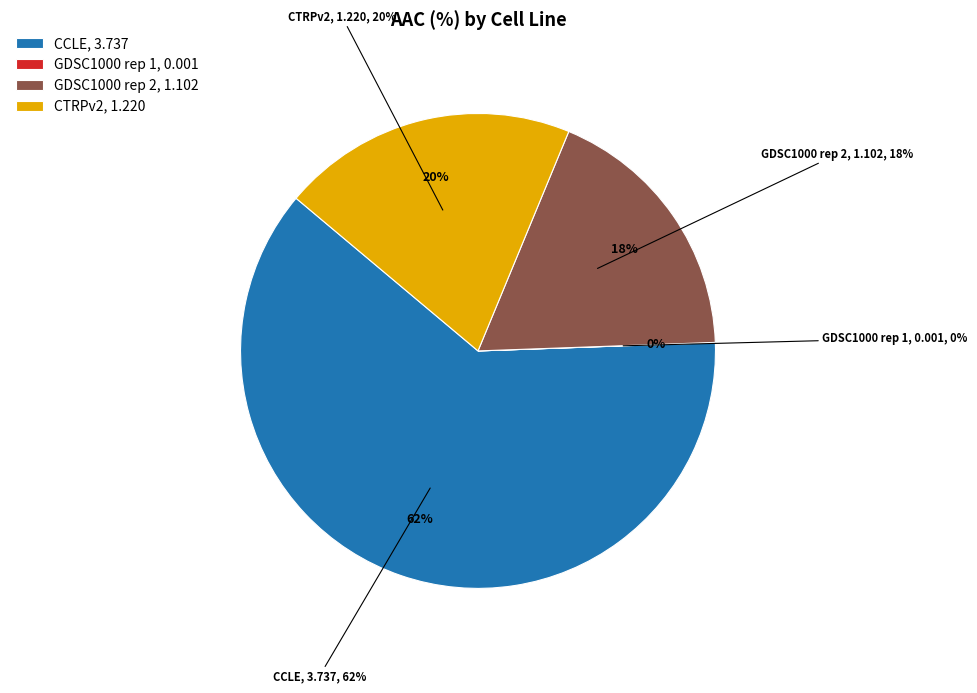

What is the smallest slice in the pie chart?

GDSC1000 rep 1